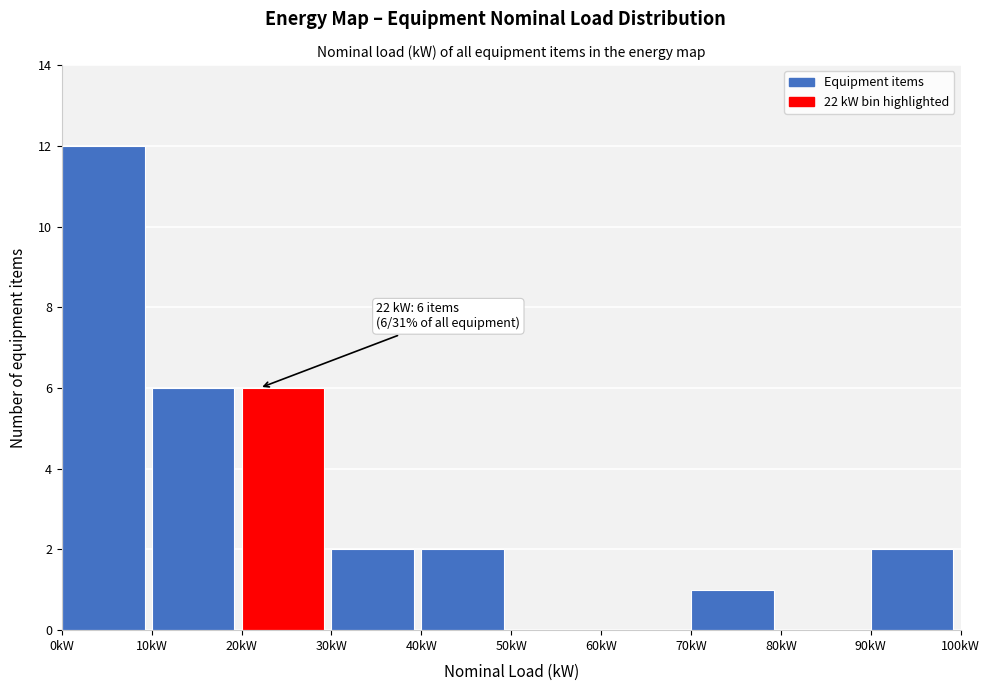

Over which range of the x-axis is the bar tallest?

0 to 10